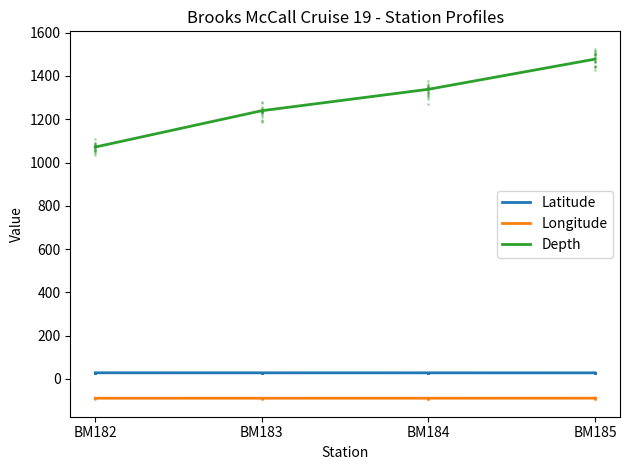

Rank the series by their maximum value, from lowest to highest.

Longitude, Latitude, Depth